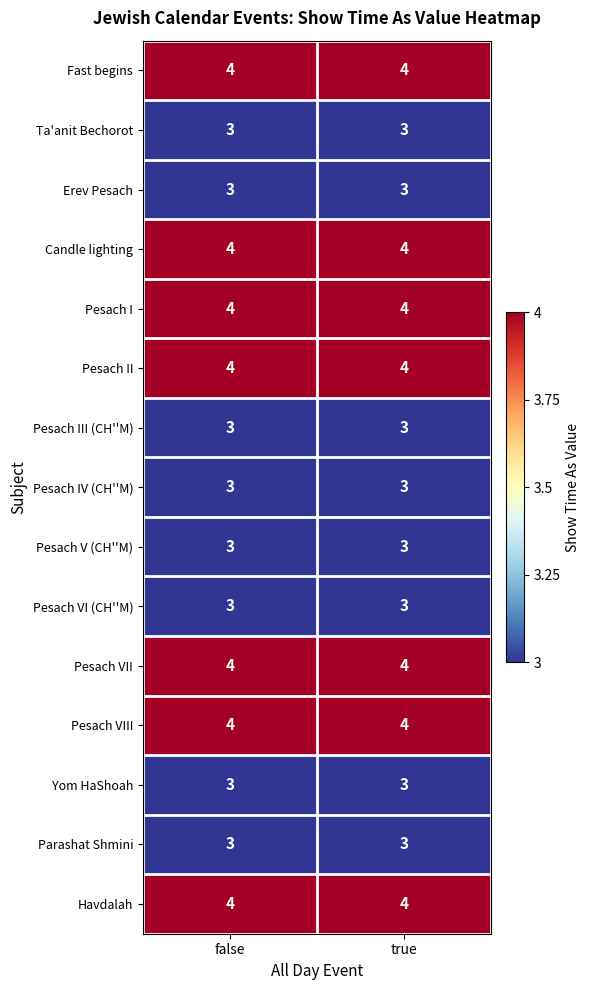

True or false: Pesach V (CH''M) has a value of 1 at false.

False